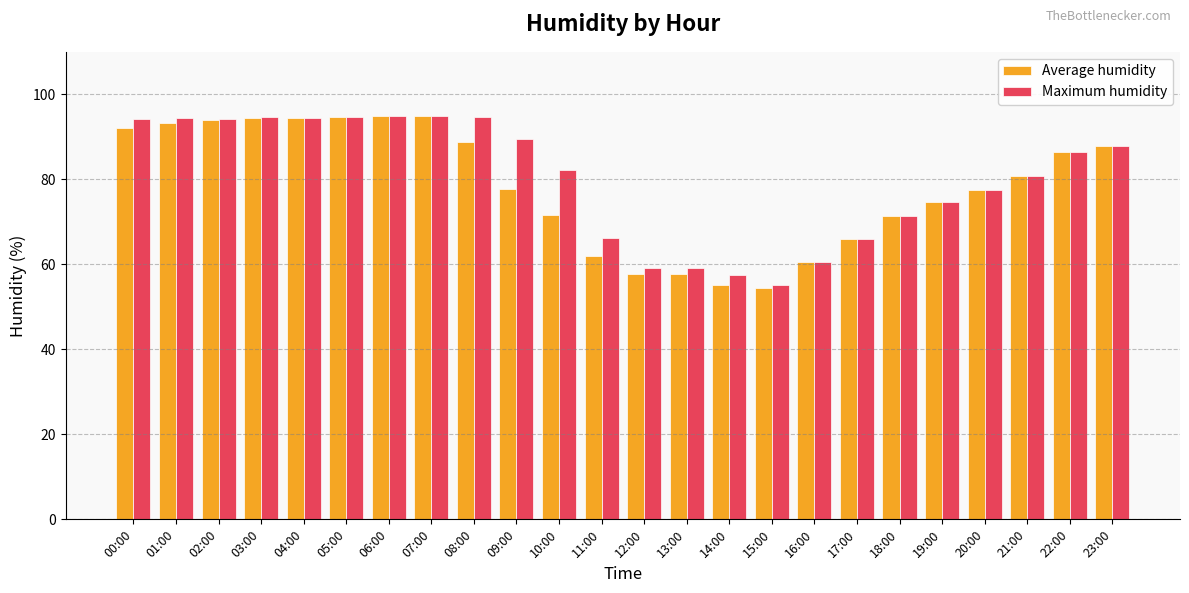

Where is Average humidity nearest to the value 74?

19:00